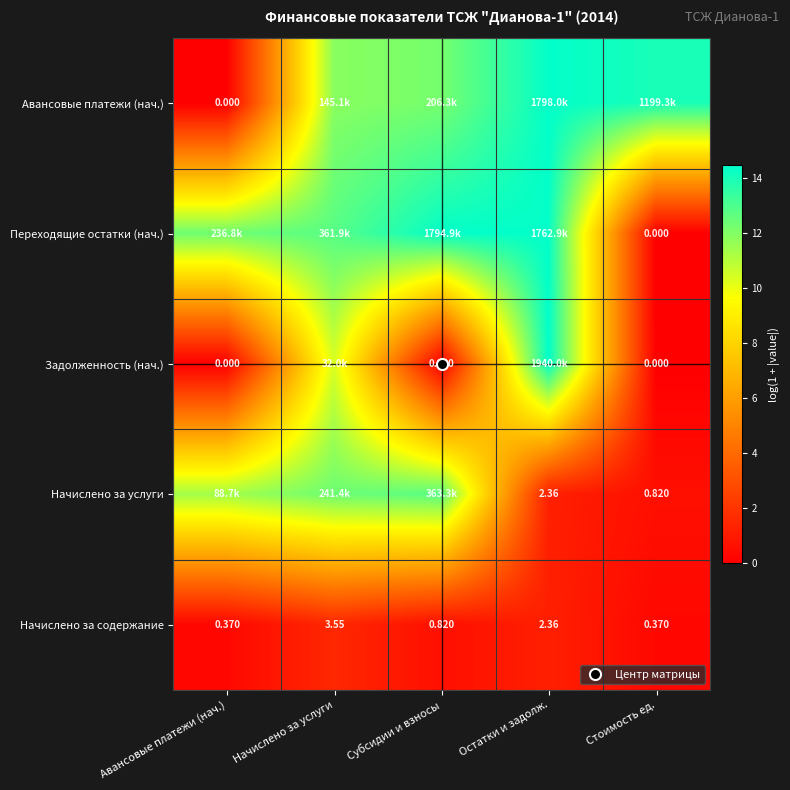

How many values in the Начислено за услуги series exceed 11?

3